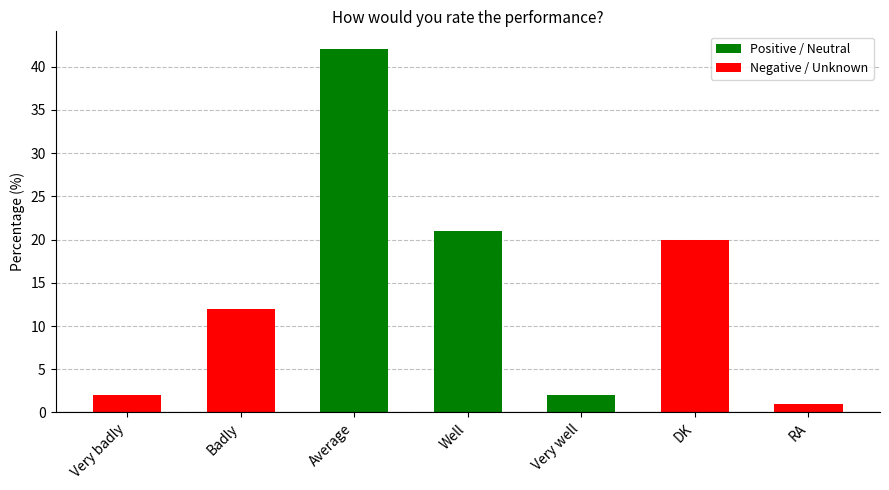

List the labels in order of value, largest first.

Average, Well, DK, Badly, Very badly, Very well, RA